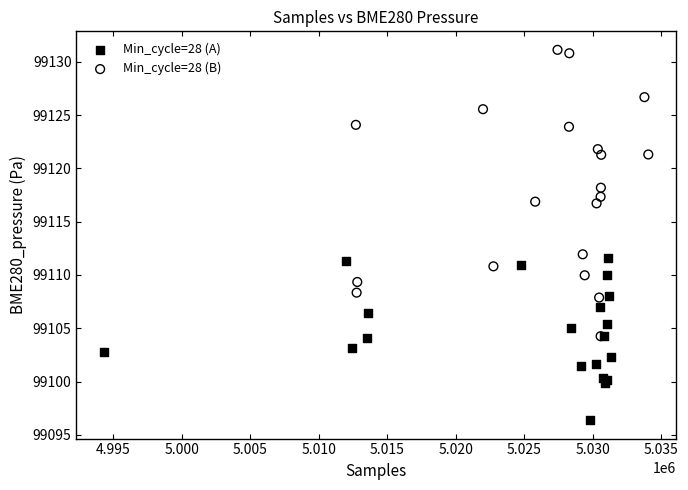

Which series reaches the maximum Y coordinate?

Min_cycle=28 (B)